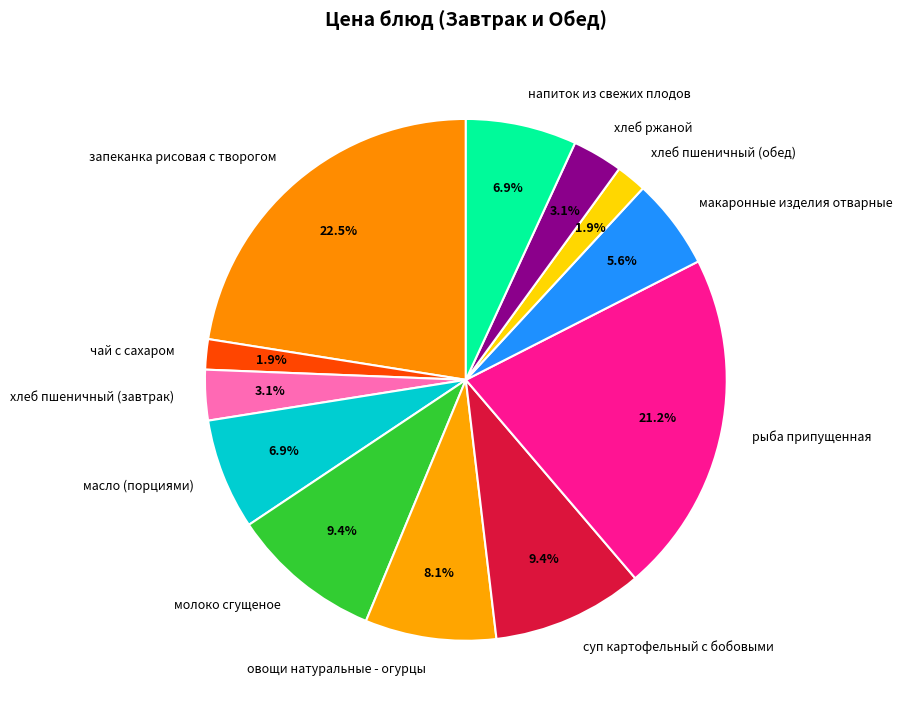

Does хлеб пшеничный (завтрак) represent more than half of the total?

No